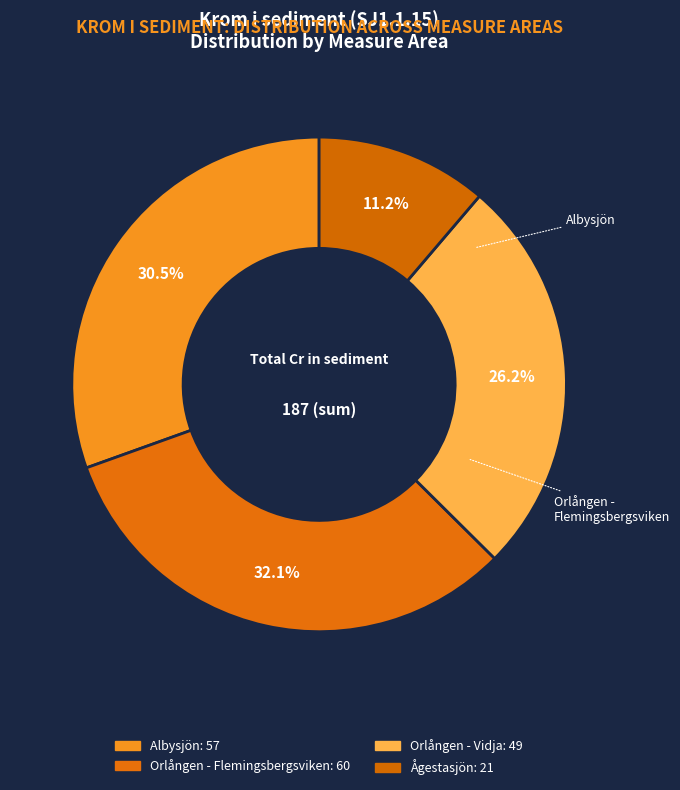

How much of the chart is everything except Albysjön?

69.5%